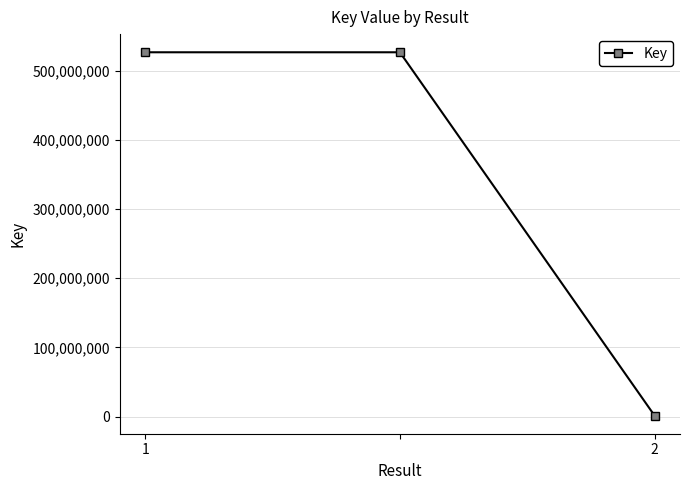

What is the average value?

351692519